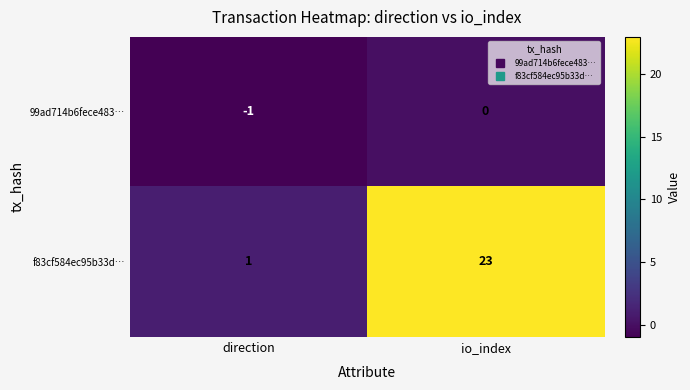

How many data points does each series have?

2